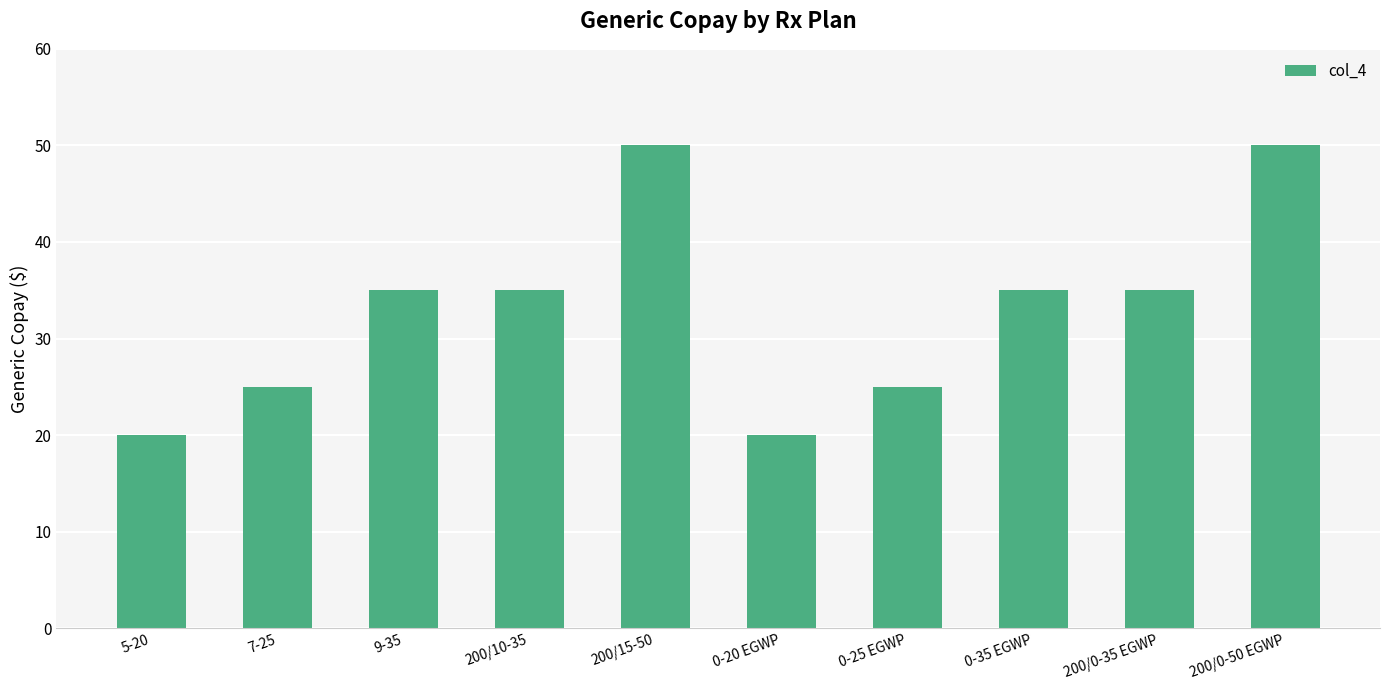

Reading left to right, transcribe all the data shown in this chart.

20	25	35	35	50	20	25	35	35	50